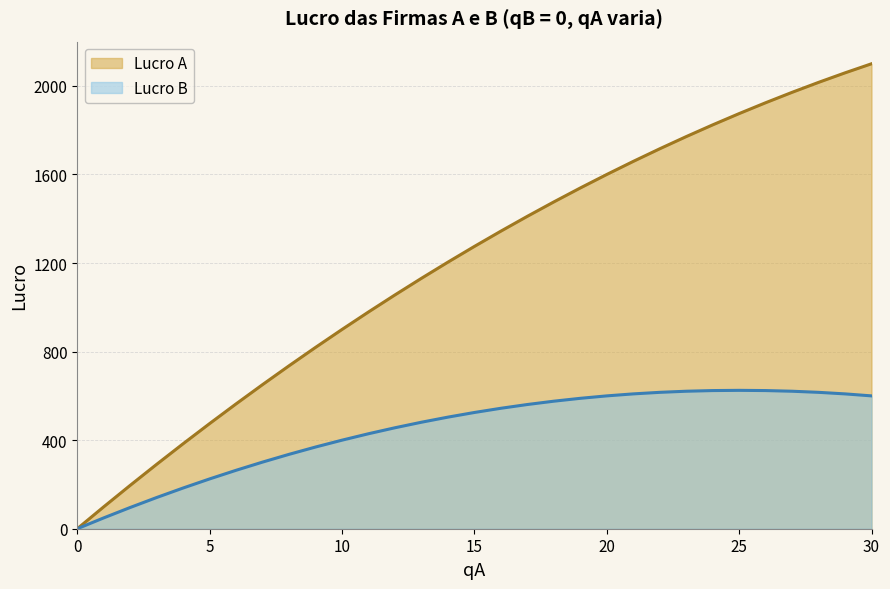

True or false: Lucro B has a value of 336 at 8.

True